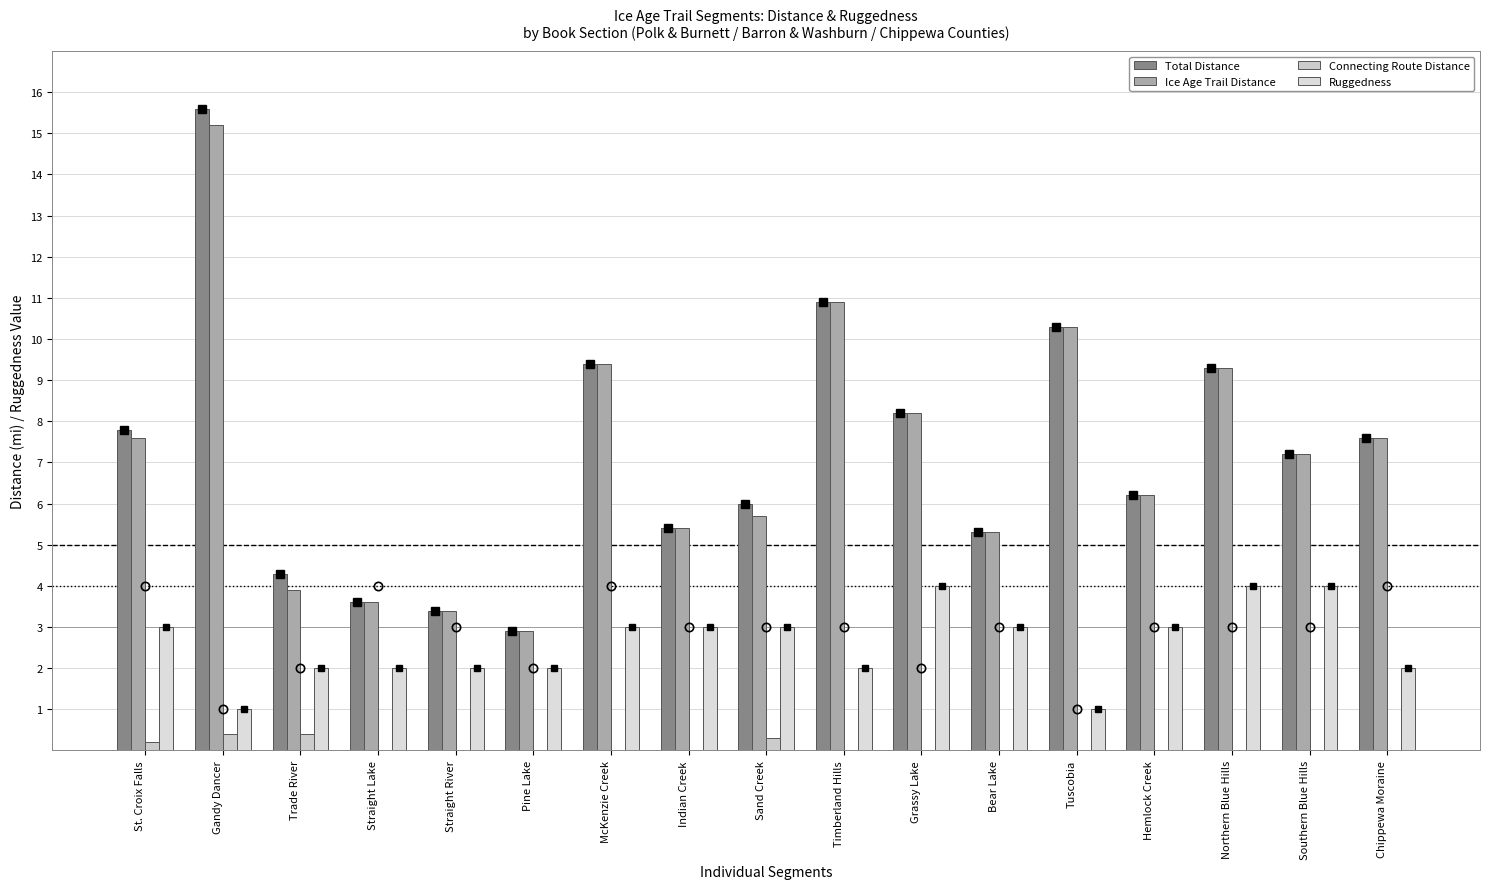

What is the greatest value displayed?

15.6